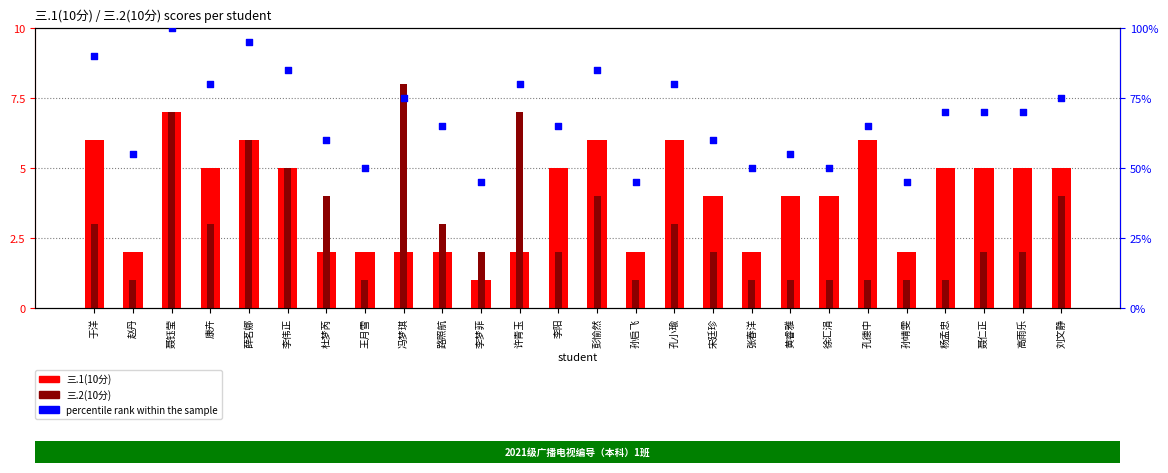

At which category is the sum across all series the highest?

聂钰莹